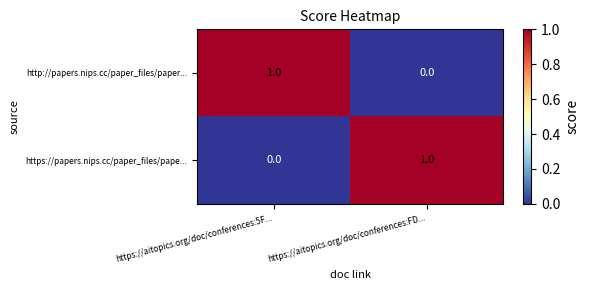

What is the total value across all series at https://aitopics.org/doc/conferences:5F...?

1